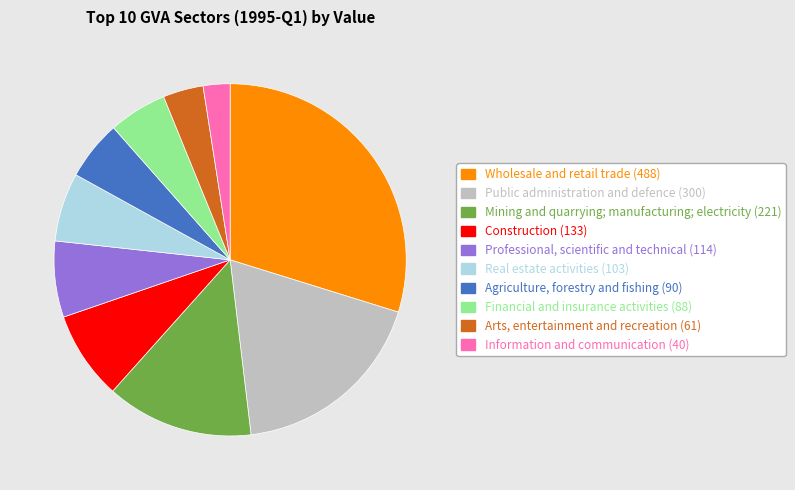

Does any single category account for the majority?

No